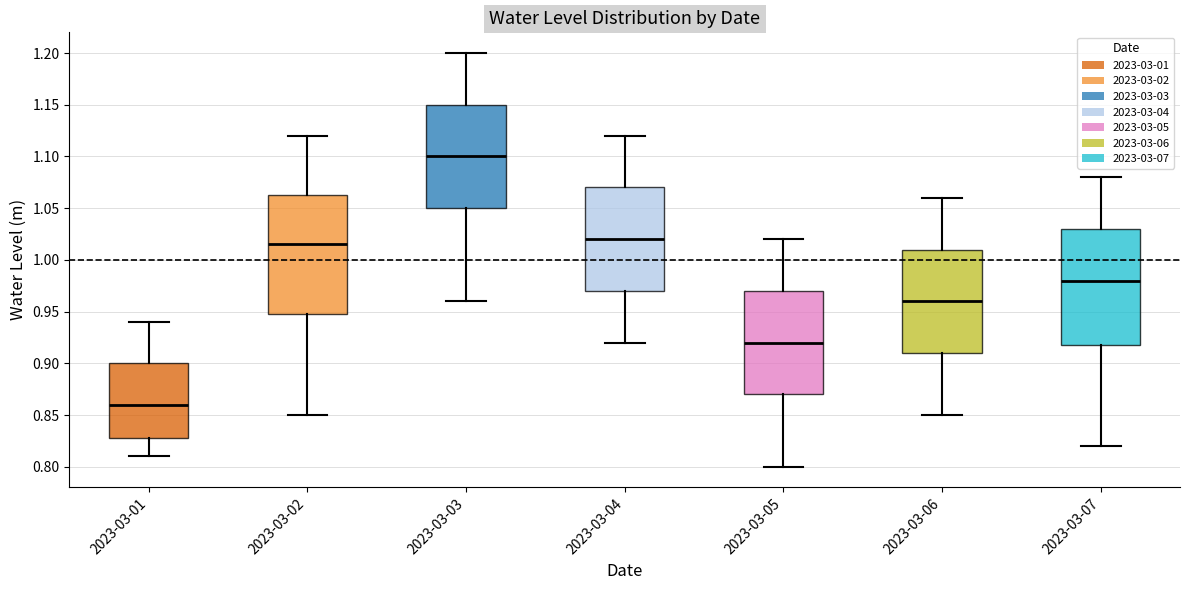

Where does the lower whisker of the box for 2023-03-01 end on the y-axis? The values are not printed on the chart, so give them approximately, as read against the axis.

0.810